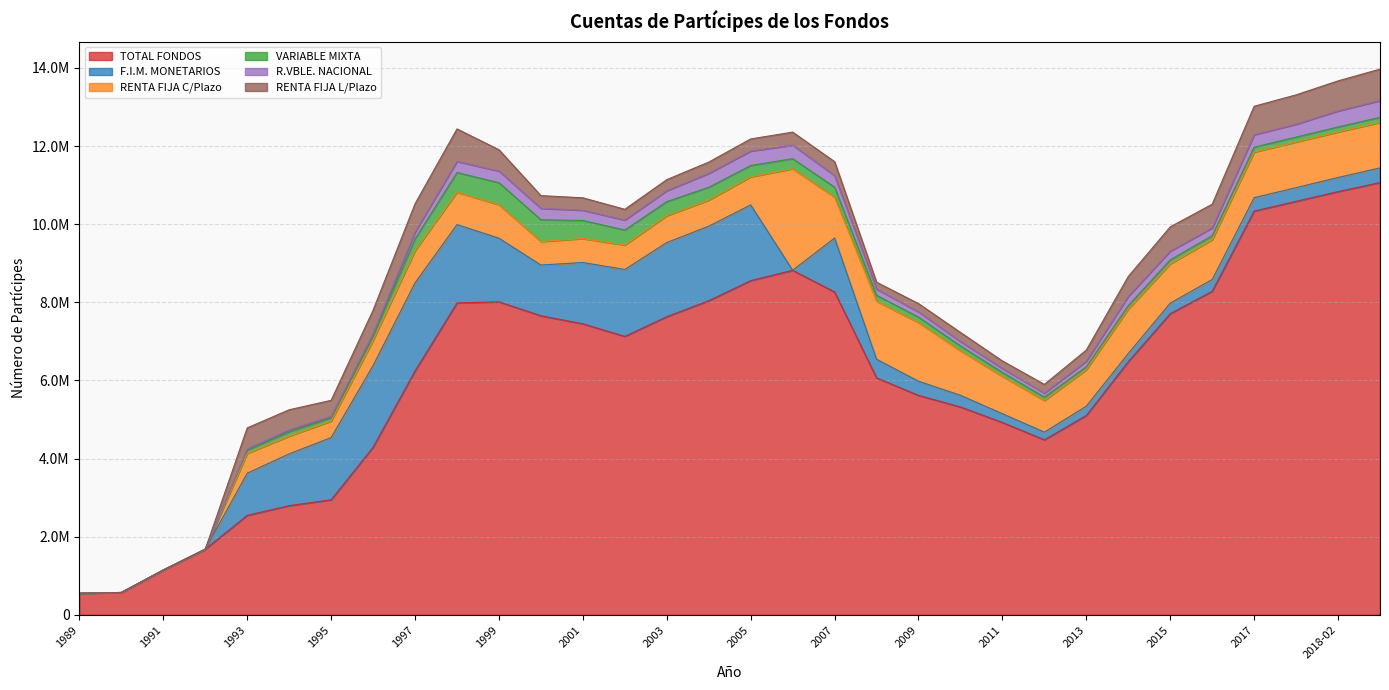

Between 1997 and 2010, which series saw the biggest shift?

F.I.M. MONETARIOS